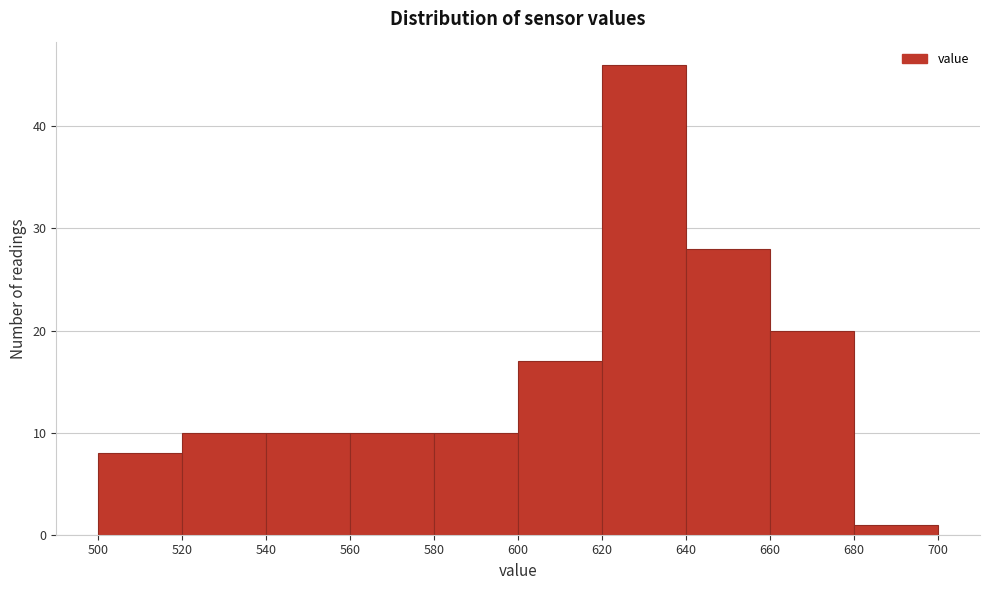

Over which range of the x-axis is the bar tallest?

620 to 640